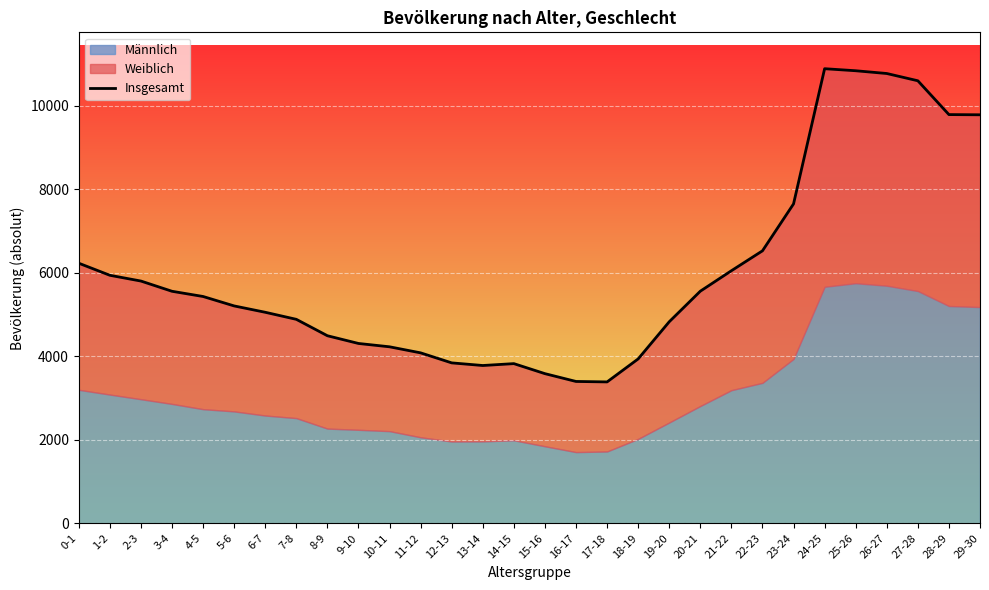

What is the label of the 6th point from the left?

5-6